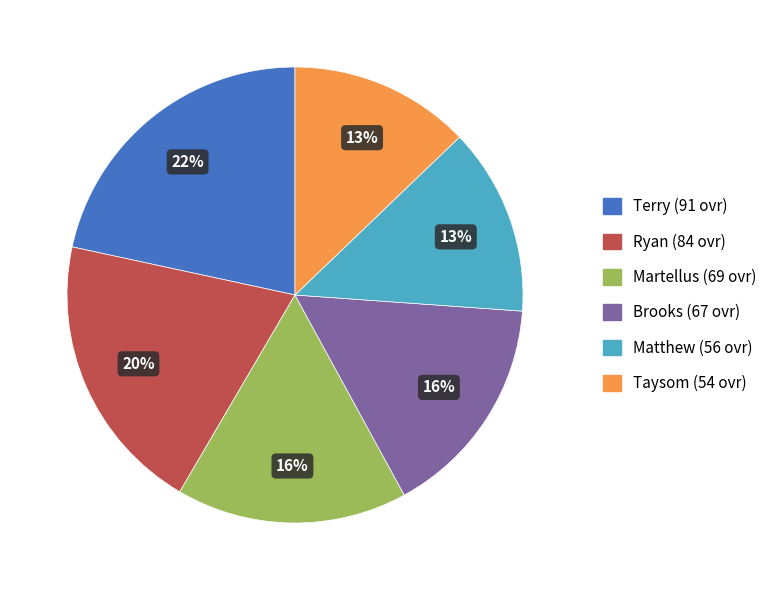

Is there any slice that represents more than half of the pie?

No